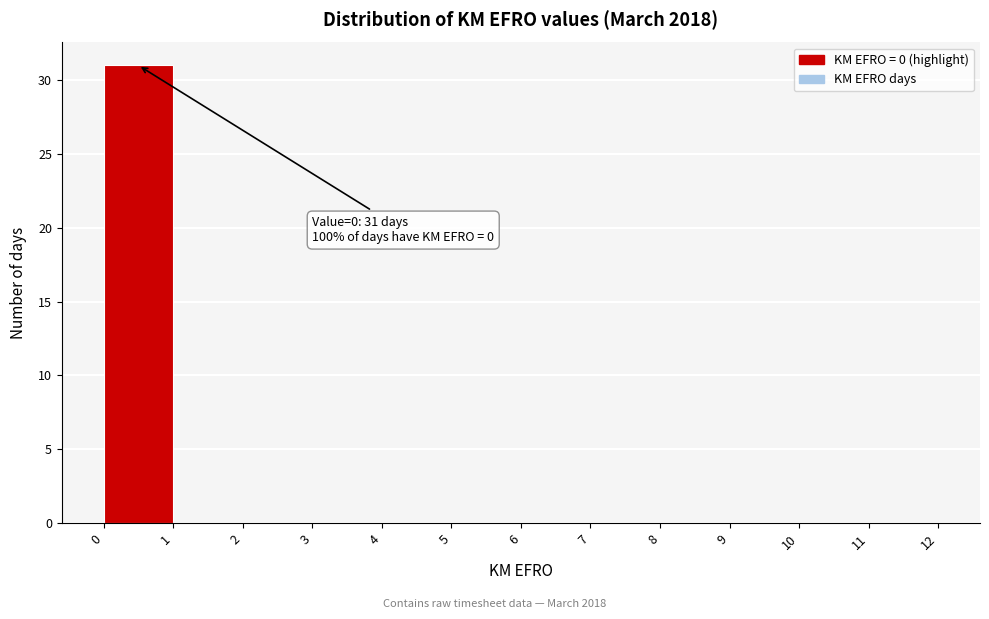

Over which range of the x-axis is the bar tallest?

0 to 1